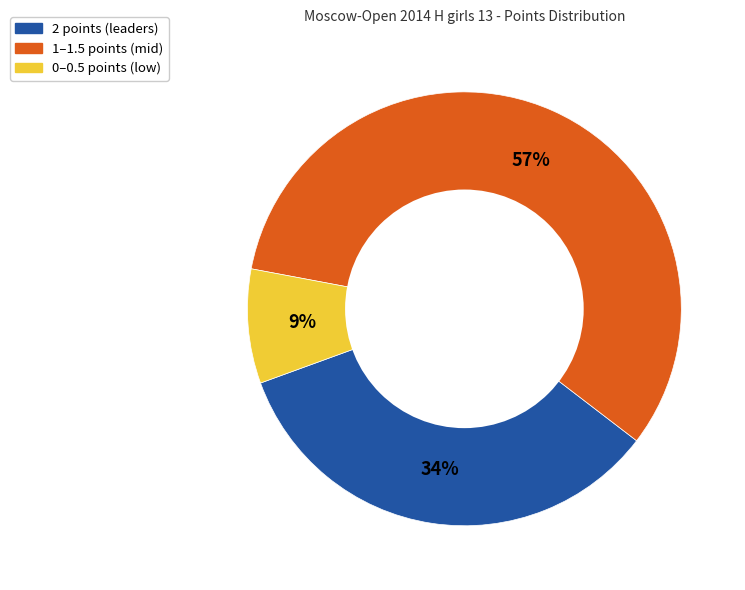

To the nearest percent, what is the average slice percentage?

33%